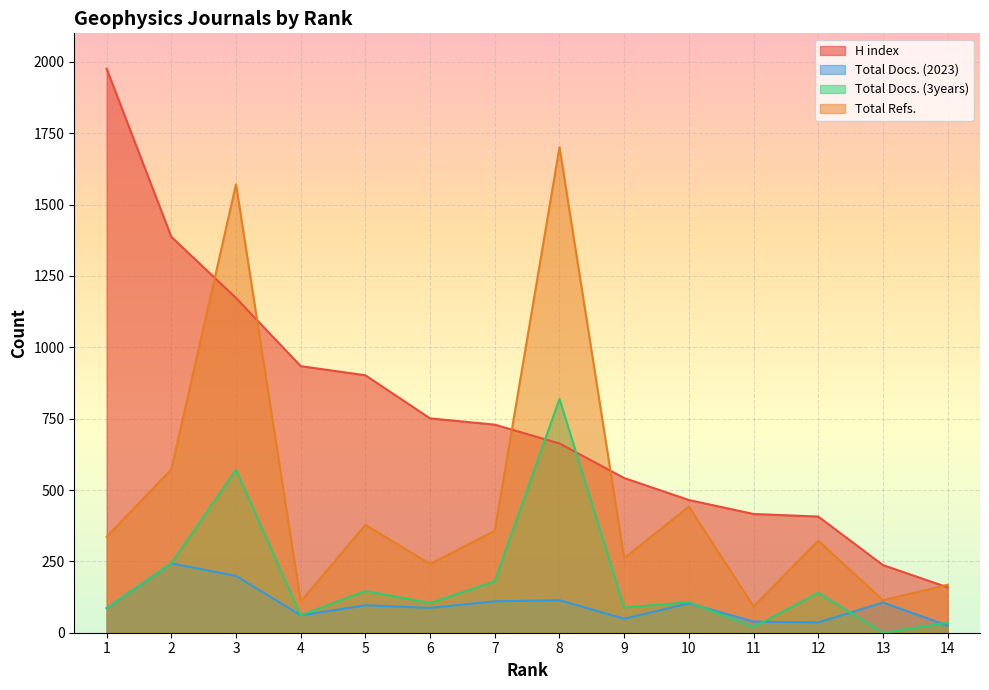

Rank the categories by Total Docs. (3years) value from highest to lowest.

8, 3, 2, 7, 5, 12, 10, 6, 9, 1, 4, 14, 11, 13